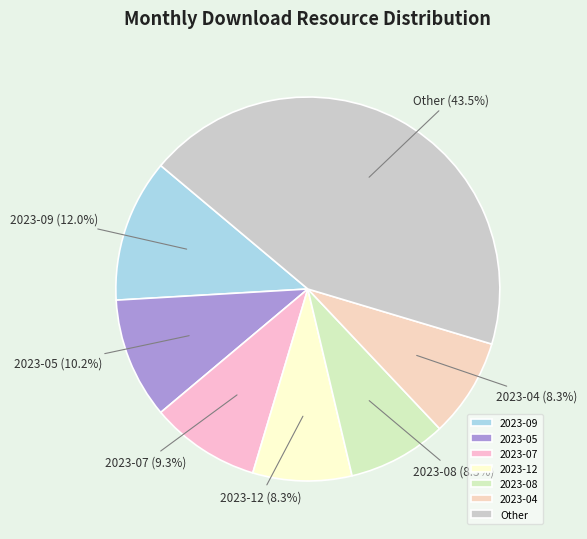

Is there a majority slice in this chart?

No